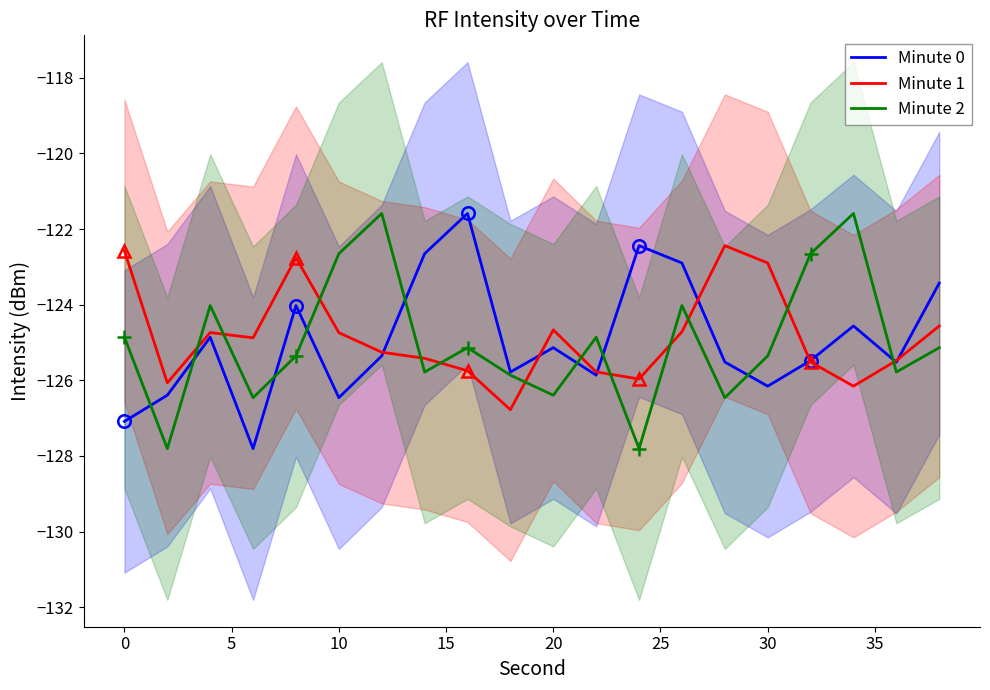

Which series ends up on top after the final intersection of Minute 1 and Minute 2?

Minute 1